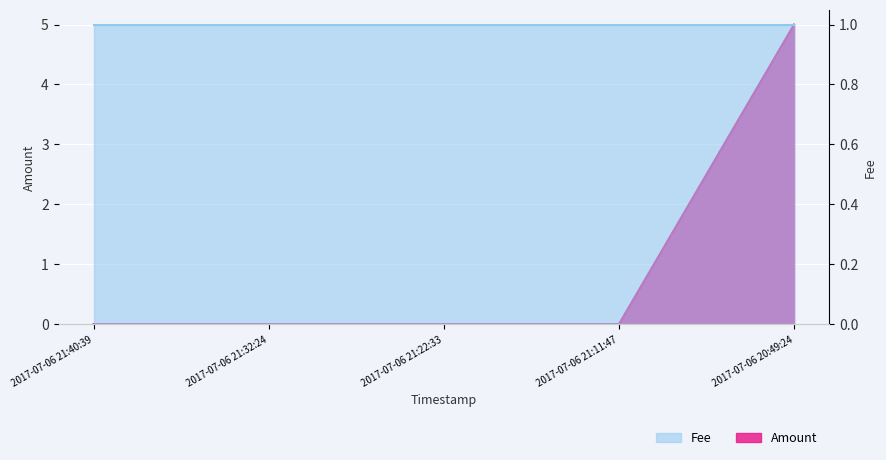

Between 2017-07-06 20:49:24 and 2017-07-06 21:11:47, which is larger?

2017-07-06 20:49:24